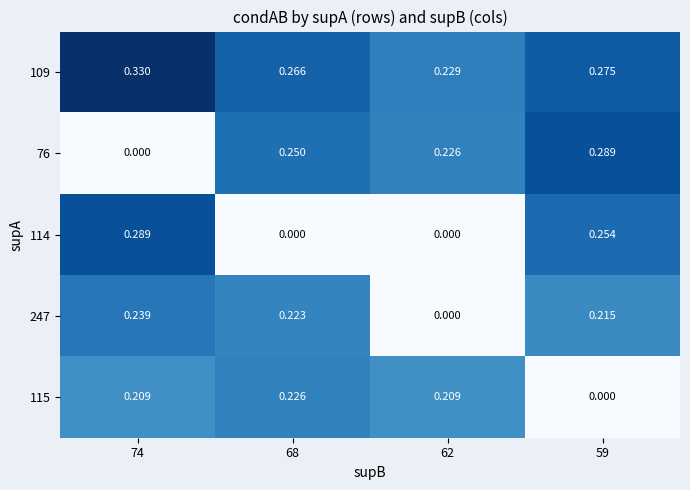

Is the value of 114 at 74 greater than the value of 115 at 62?

Yes